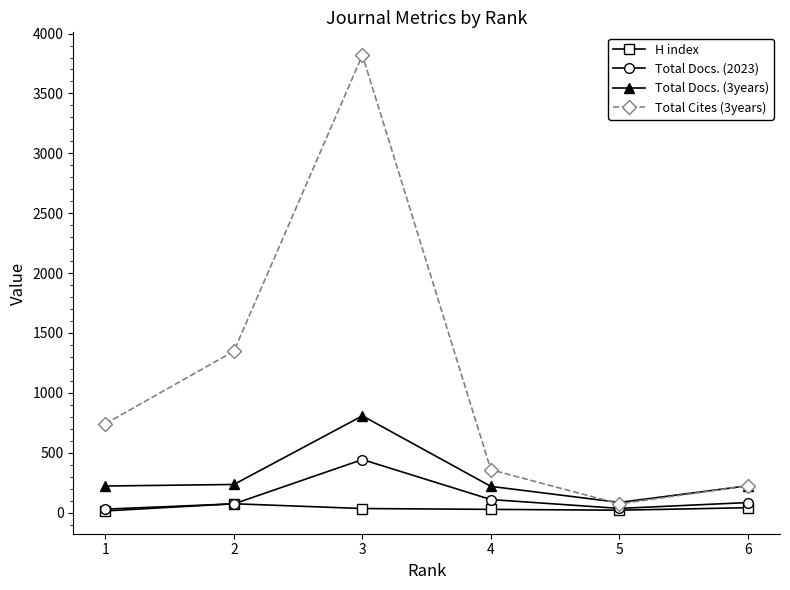

Is it true that Total Docs. (3years) equals 1158 at 3?

False